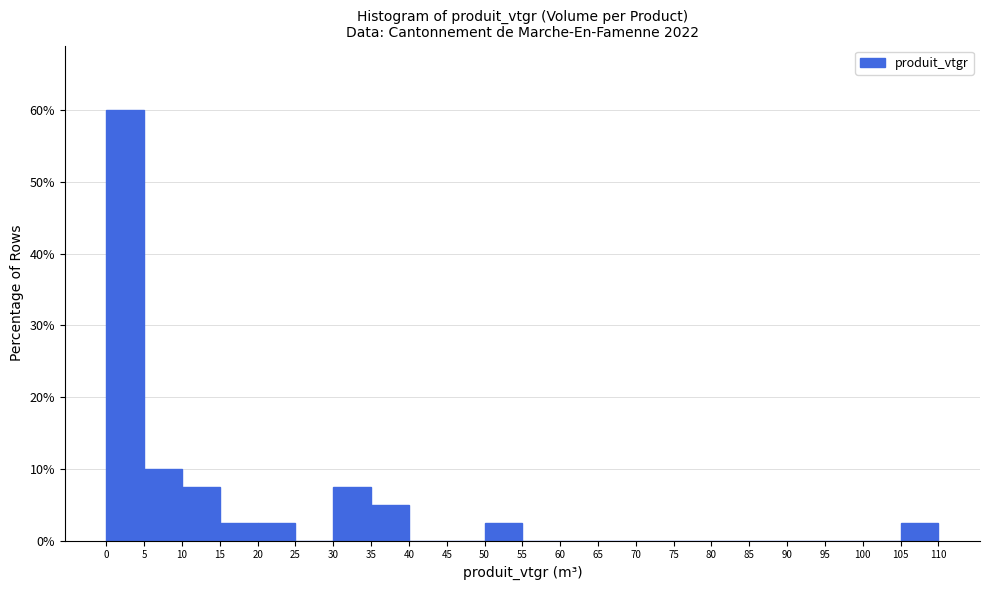

Reading left to right, list every bar in this chart as the range it spans on the x-axis followed by its height. The values are not printed on the chart, so give them approximately, as read against the axis.

0 to 5: 60
5 to 10: 10
10 to 15: 8
15 to 20: 3
20 to 25: 3
25 to 30: 0
30 to 35: 8
35 to 40: 5
40 to 45: 0
45 to 50: 0
50 to 55: 3
55 to 60: 0
60 to 65: 0
65 to 70: 0
70 to 75: 0
75 to 80: 0
80 to 85: 0
85 to 90: 0
90 to 95: 0
95 to 100: 0
100 to 105: 0
105 to 110: 3